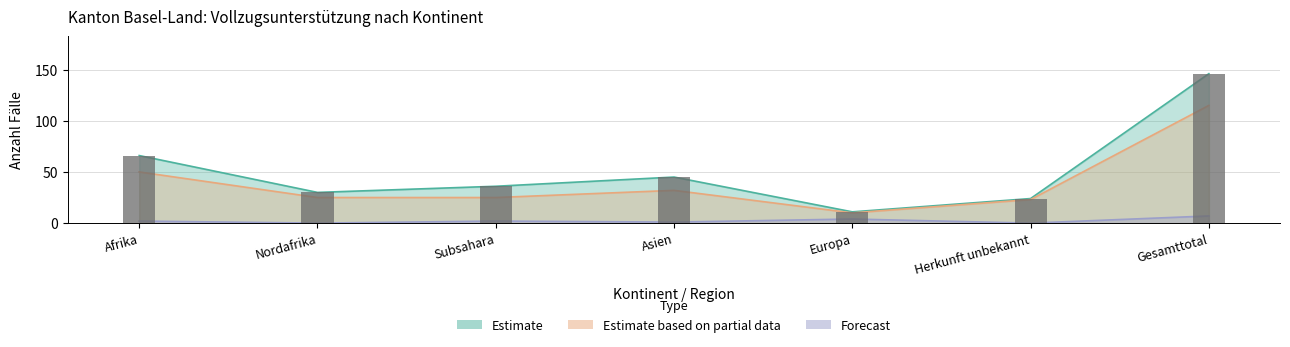

Which series has the widest spread of values?

Estimate